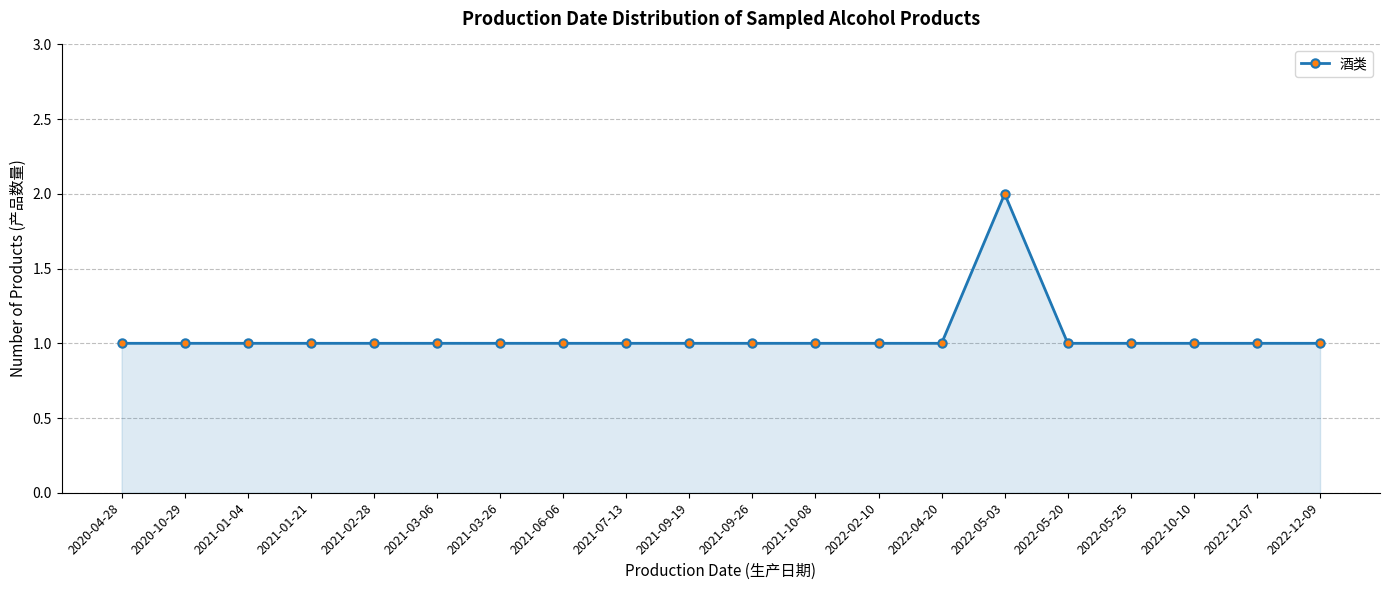

What is the label of the 1st point from the right?

2022-12-09